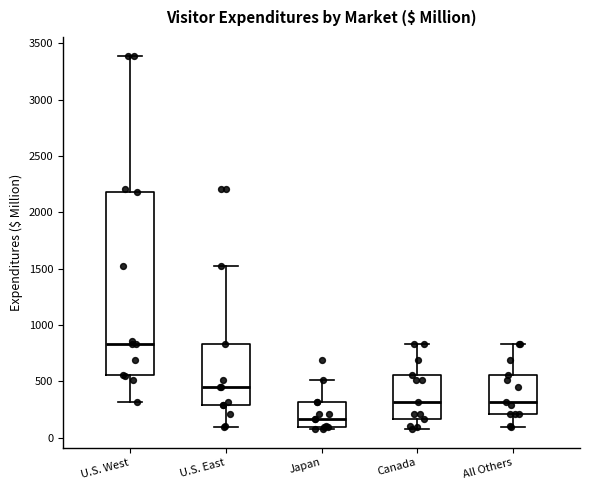

Which box is the tallest, from its lower edge to its upper edge?

U.S. West